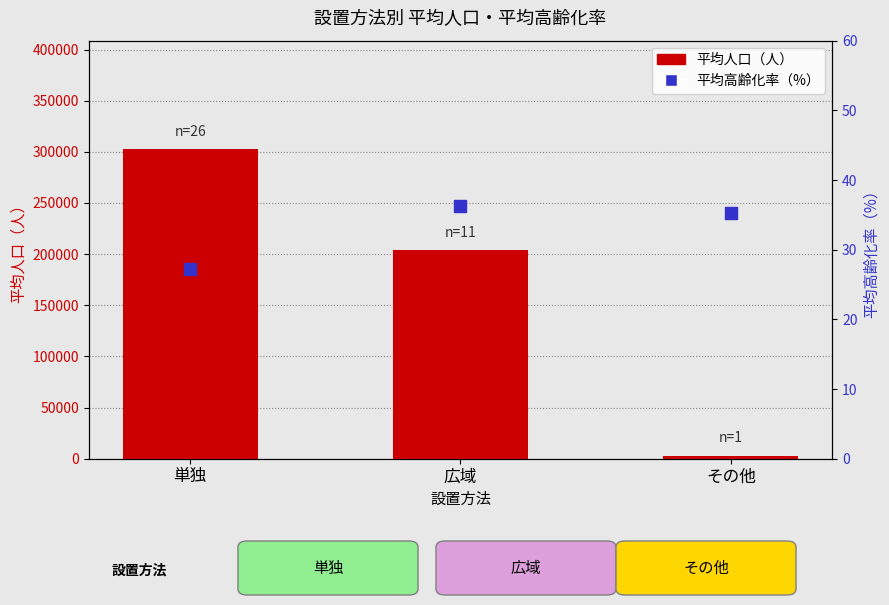

At how many categories does at least one series exceed 69526?

2